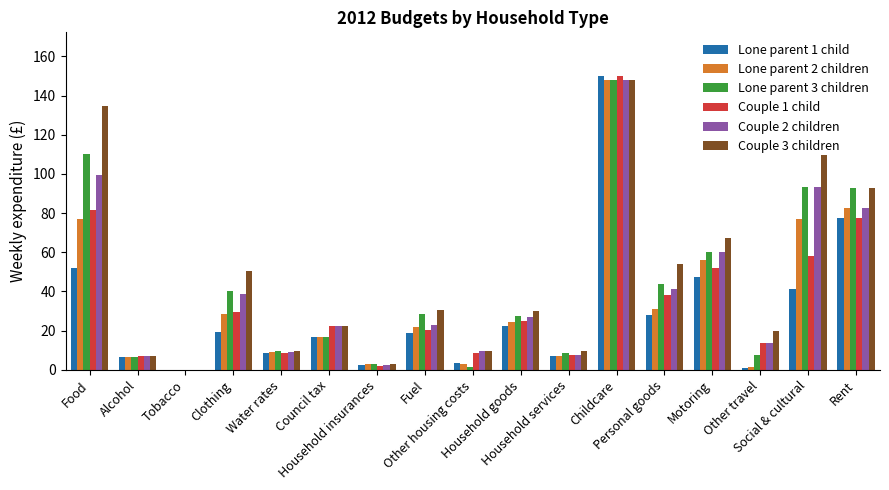

What is the greatest value displayed?

149.8